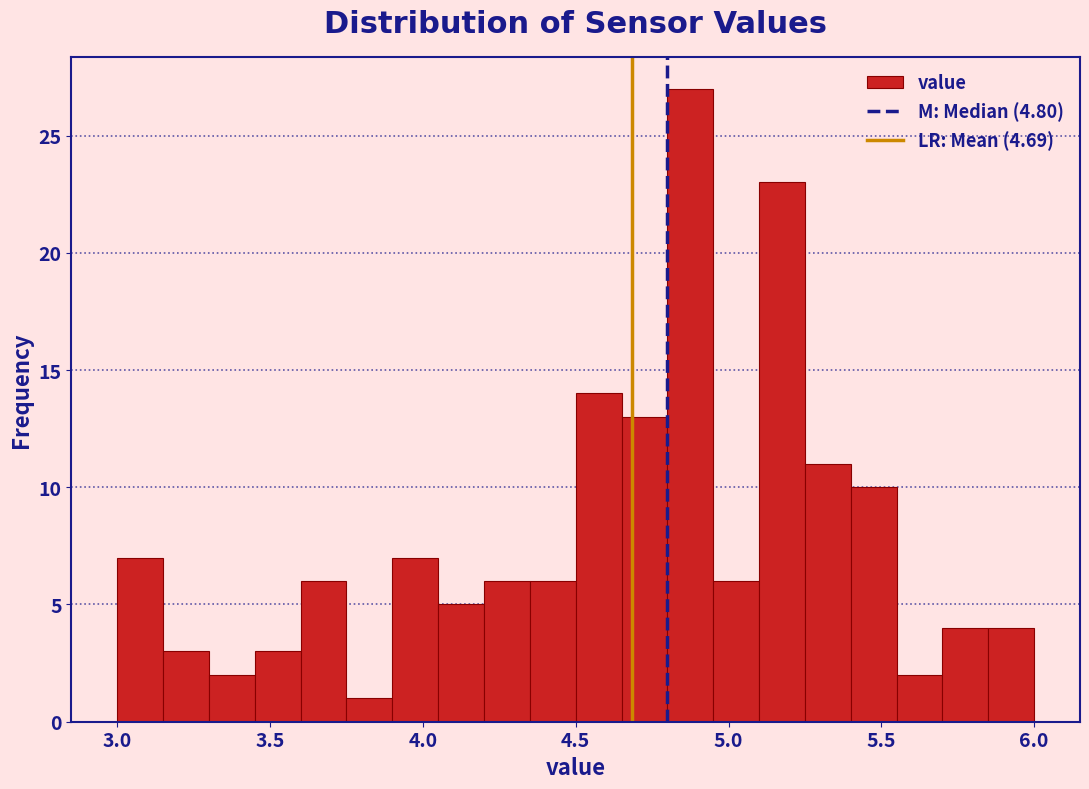

Read against the x-axis, roughly where is the centre of the tallest bar?

4.90